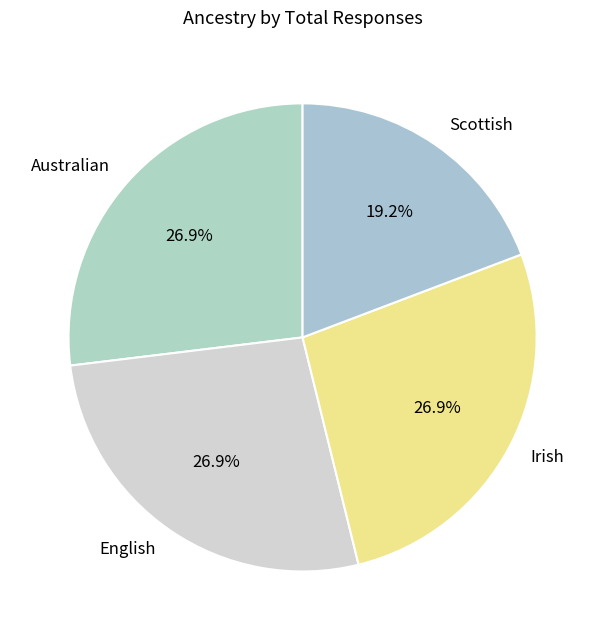

Which category has the smallest portion of the pie?

Scottish